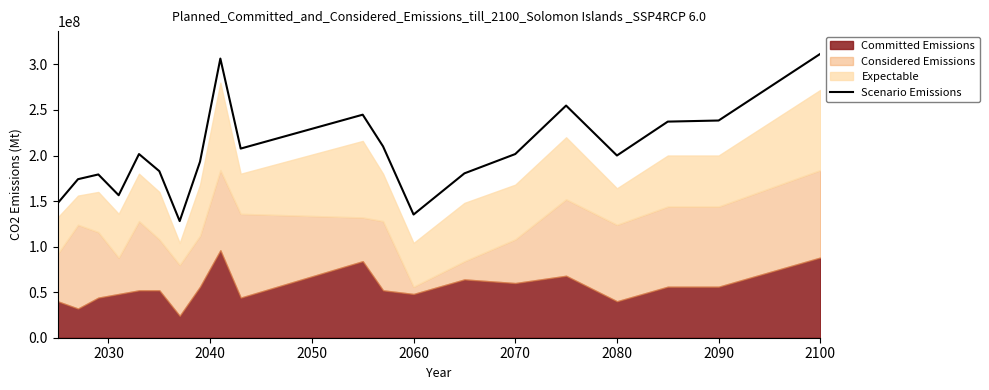

What is the highest value of the Scenario Emissions series?

311600000